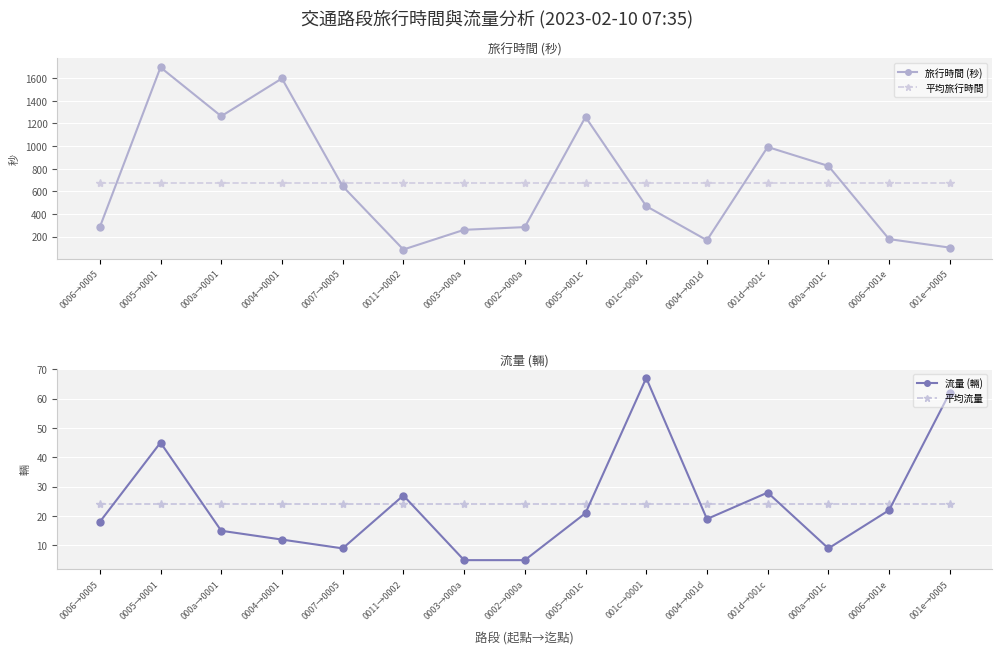

At which category is the sum across all series the highest?

0005→0001